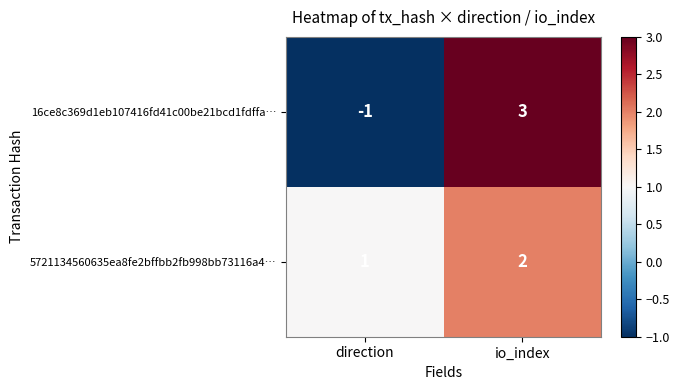

Which category has the lowest value in the 5721134560635ea8fe2bffbb2fb998bb73116a4… series?

direction